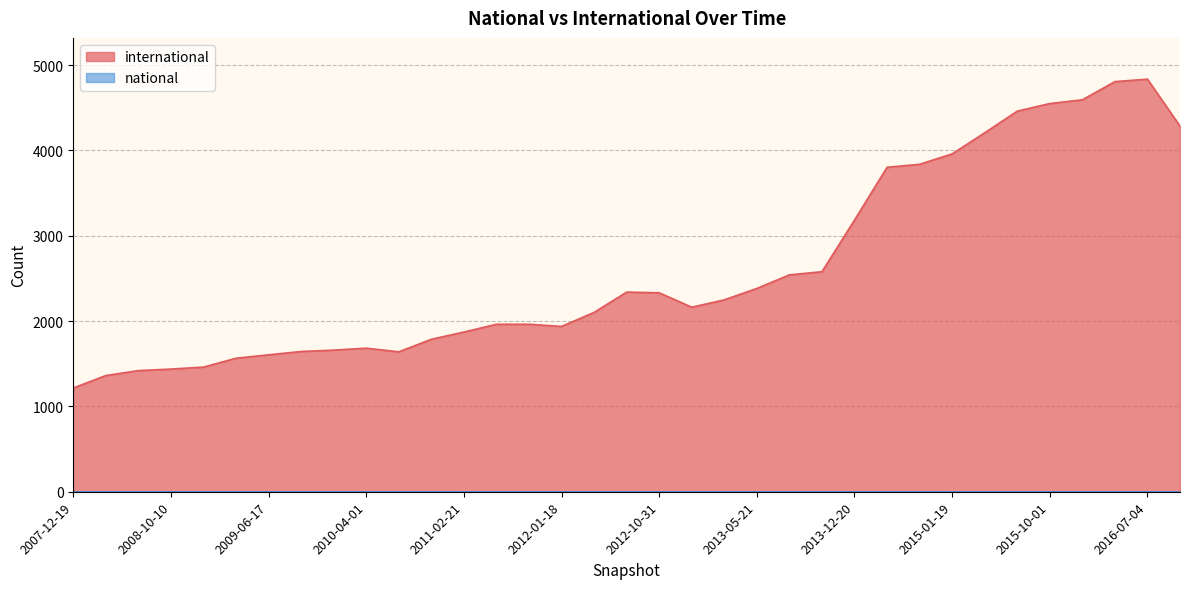

What is the sum of the international values at 2015-01-19 and 2012-01-18?

5898